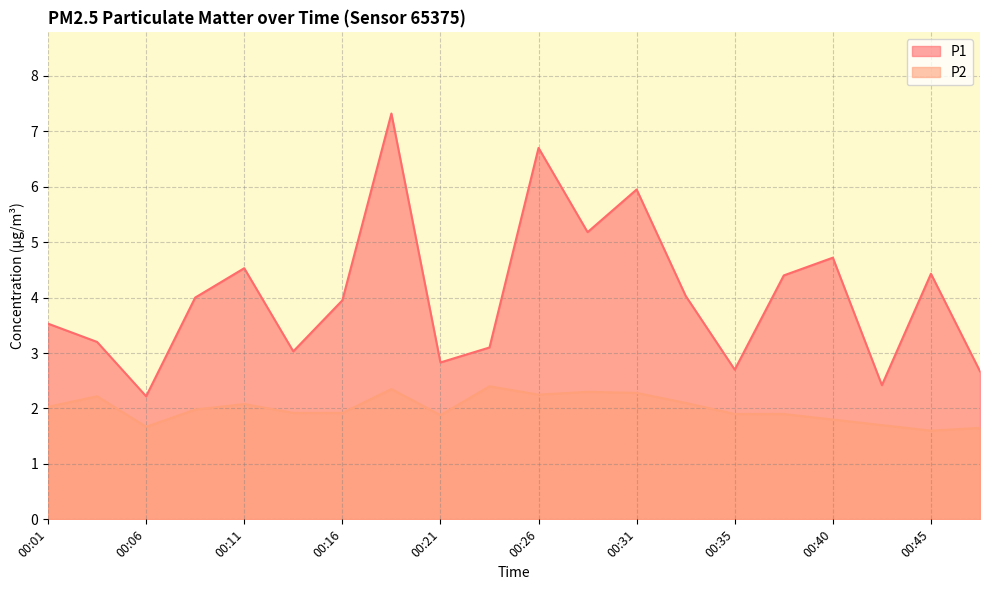

Does the chart display data point markers on the line(s)?

No